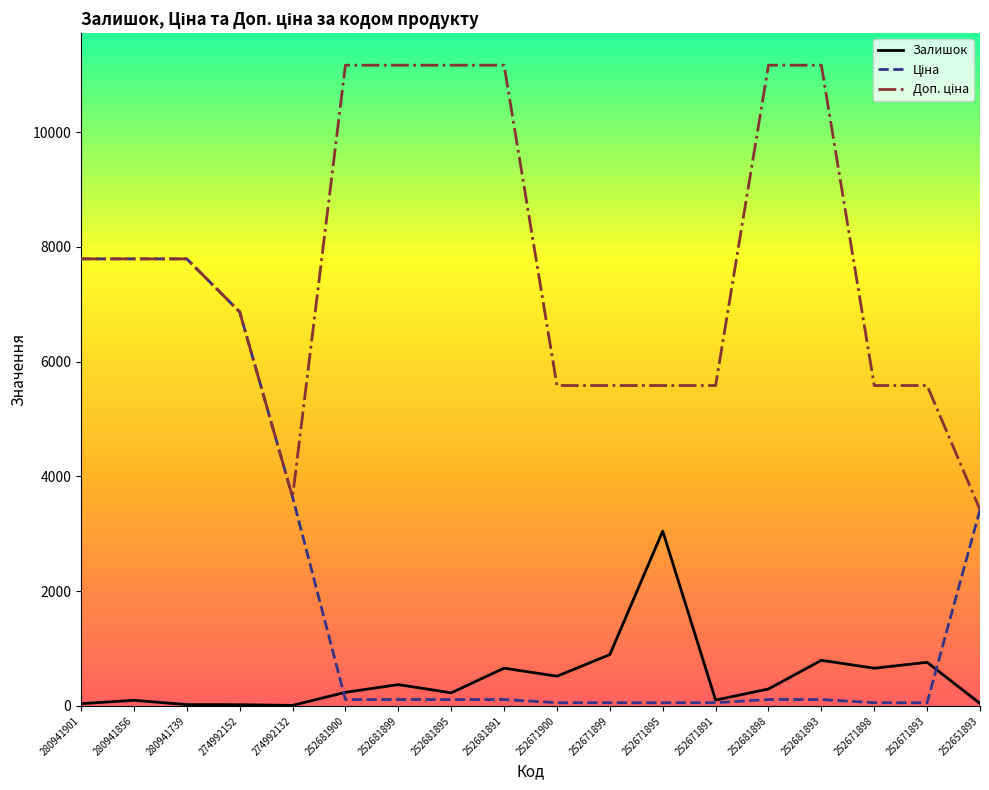

True or false: Залишок has more than 1 interior local peaks.

True